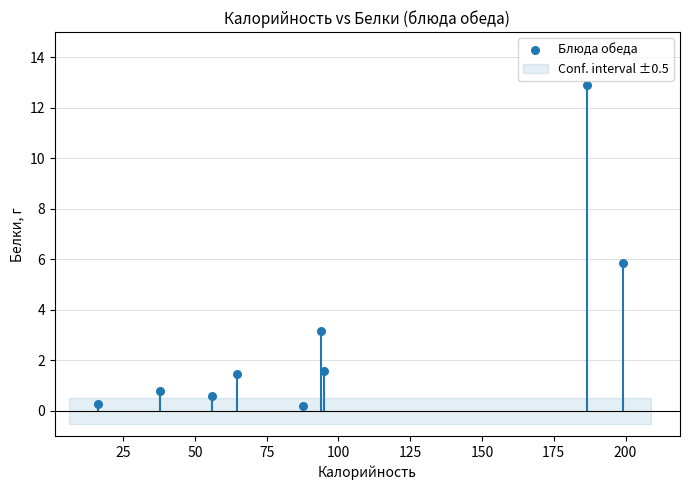

What is the range of X values (max minus min)?

182.8